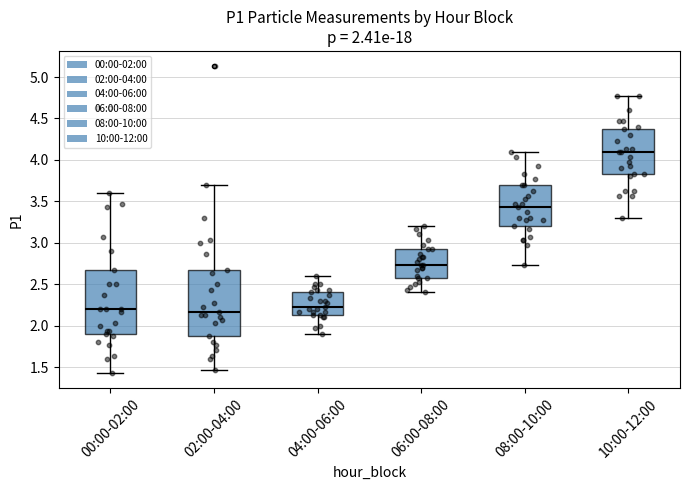

Which box's median line is the highest?

10:00-12:00